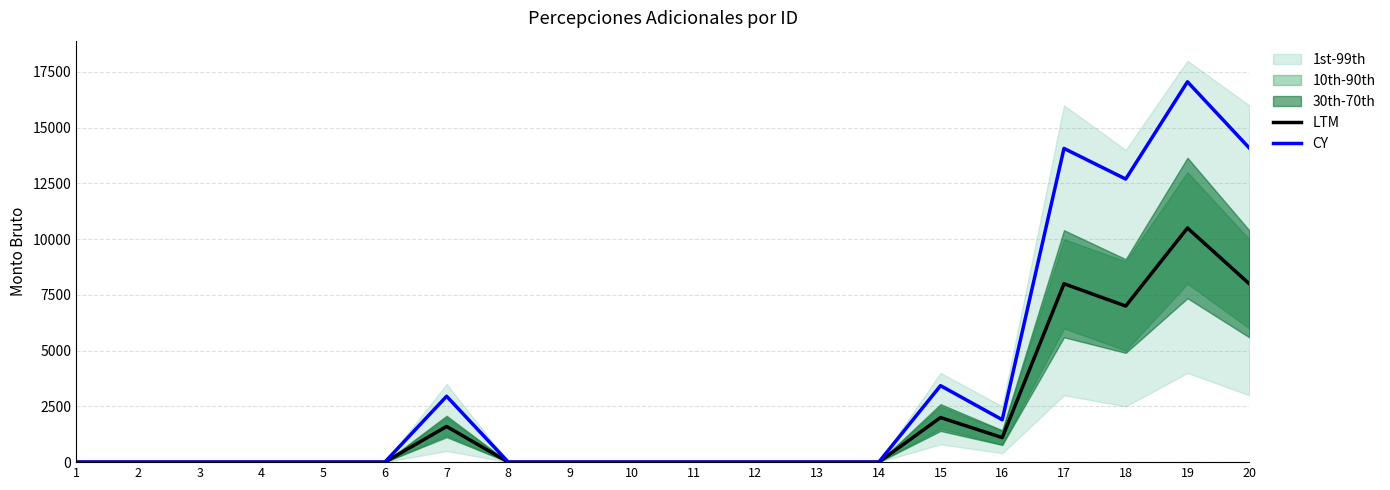

What value does the CY series have at 18?

12694.7